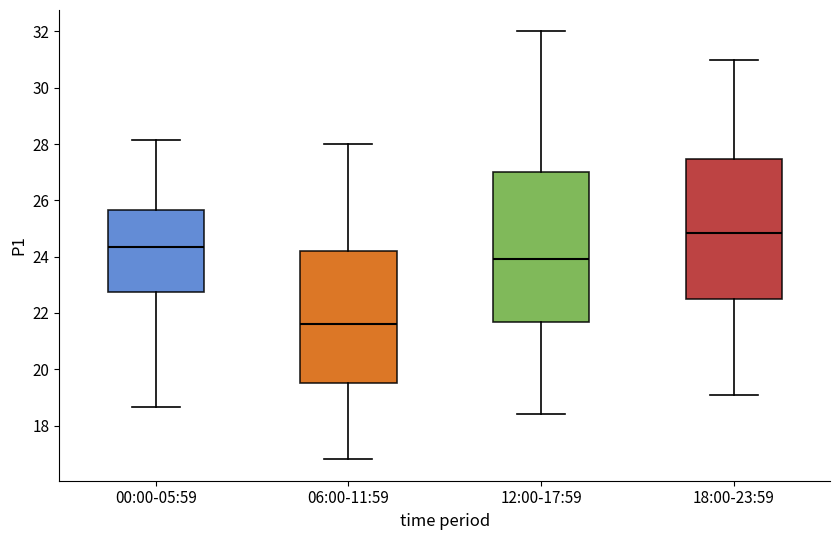

Which box has the lowest median line?

06:00-11:59